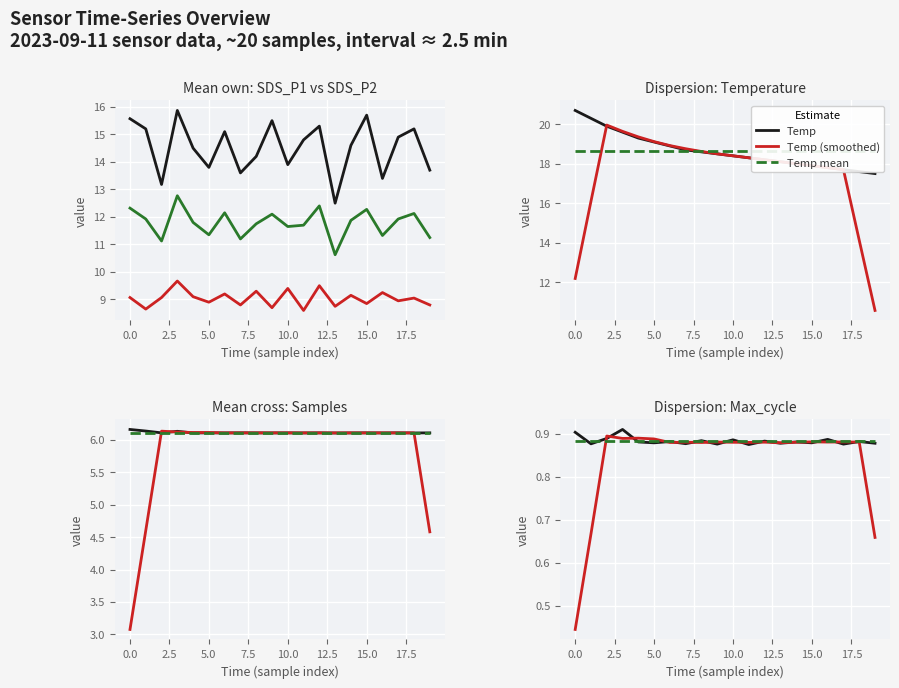

What is the difference between the second highest and minimum values in the SDS_P1 series?

3.2